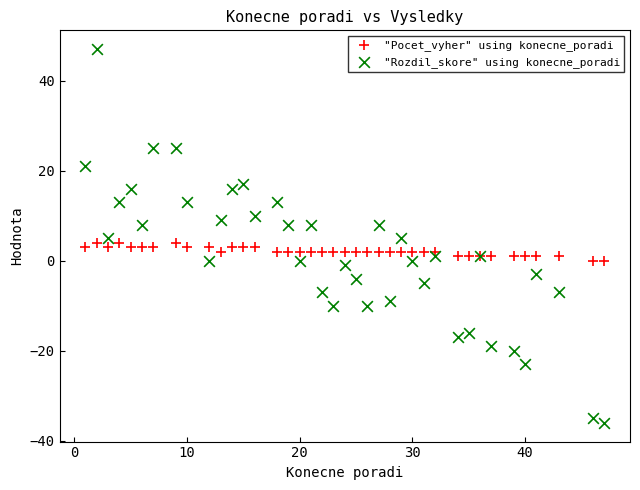

Which series has the widest spread of Y values?

"Rozdil_skore" using konecne_poradi